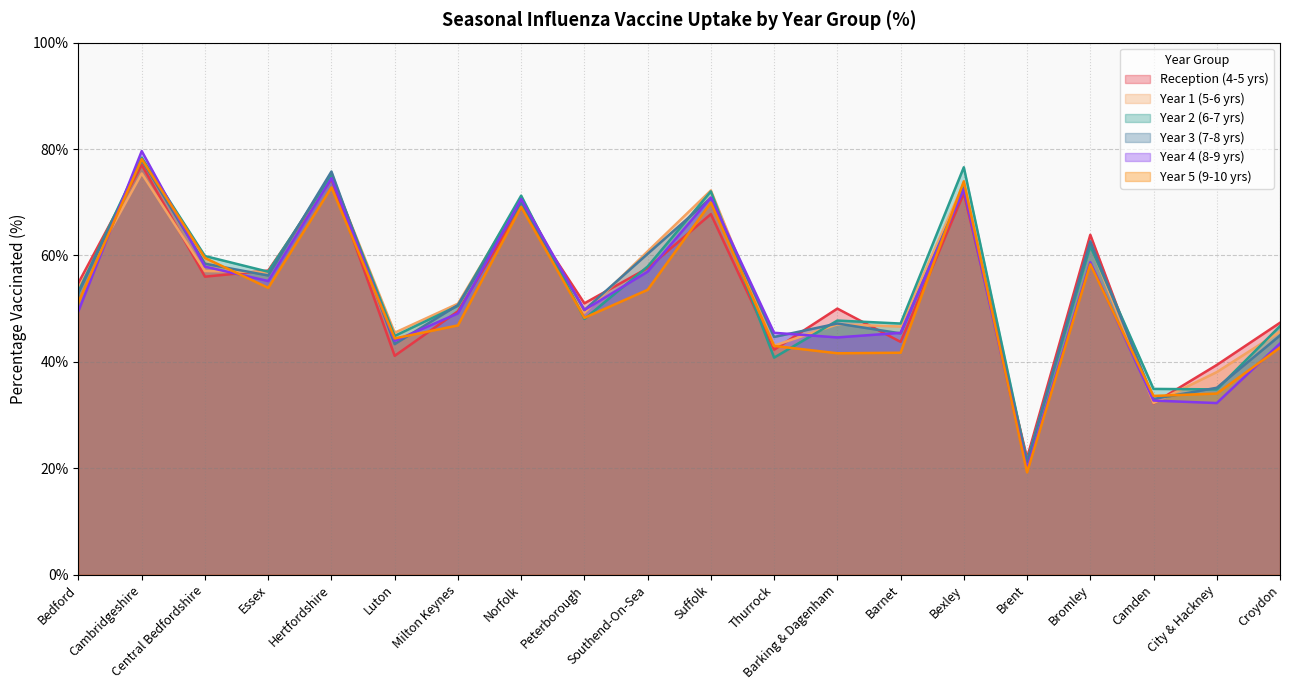

Where do Year 2 (6-7 yrs) and Year 5 (9-10 yrs) first cross each other?

Norfolk and Peterborough